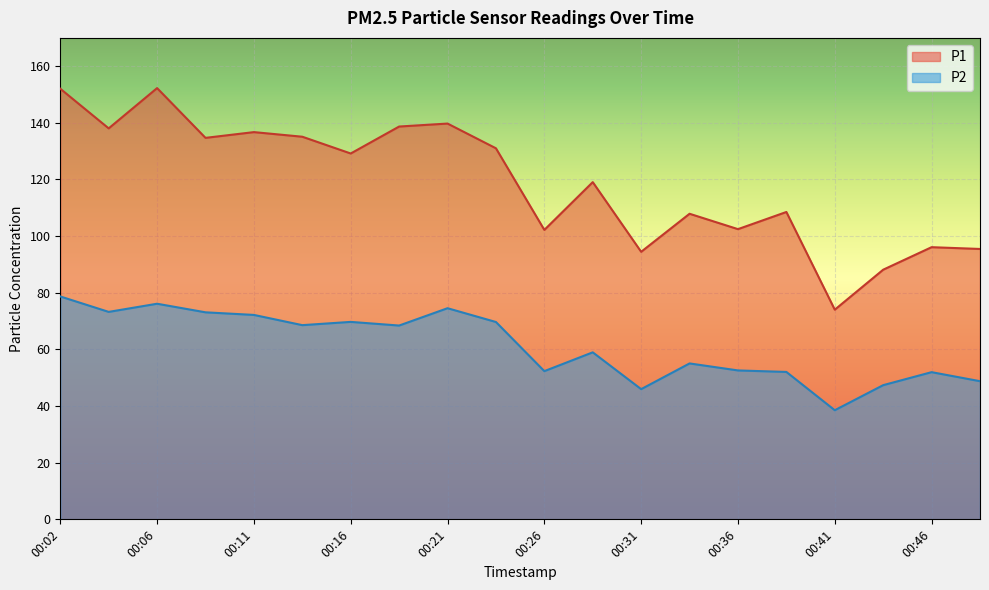

At which label does P2 reach its minimum?

00:41